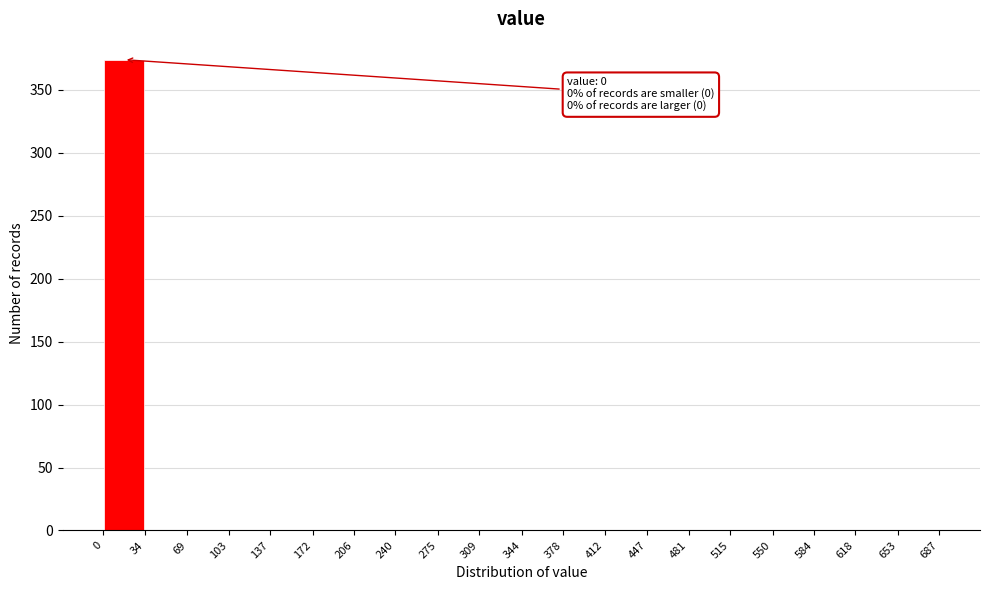

Which range on the x-axis has the tallest bar?

0 to 34